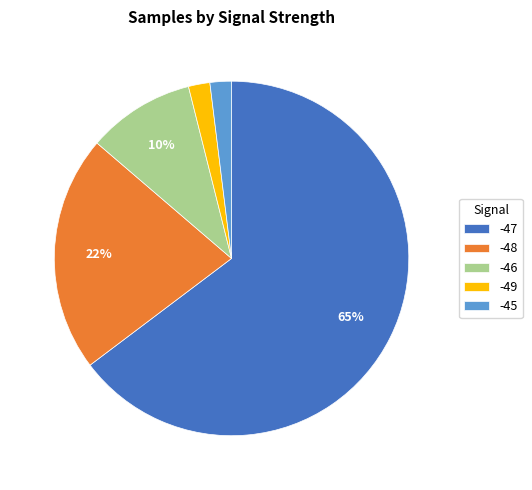

The -48 slice represents 22% of the pie. True or false?

True